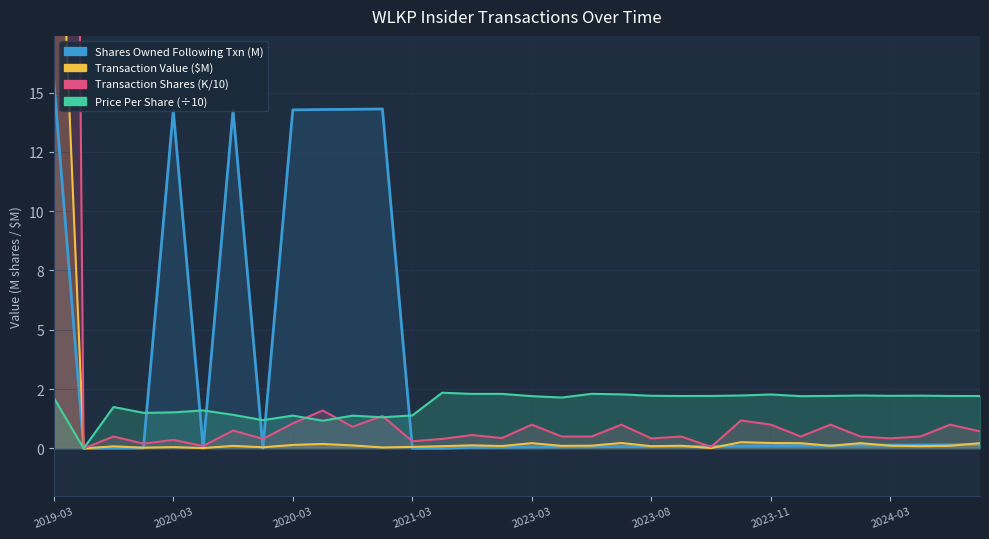

In sharesOwnedFollowingTransaction, how many points are higher than both neighbors (excluding endpoints)?

3